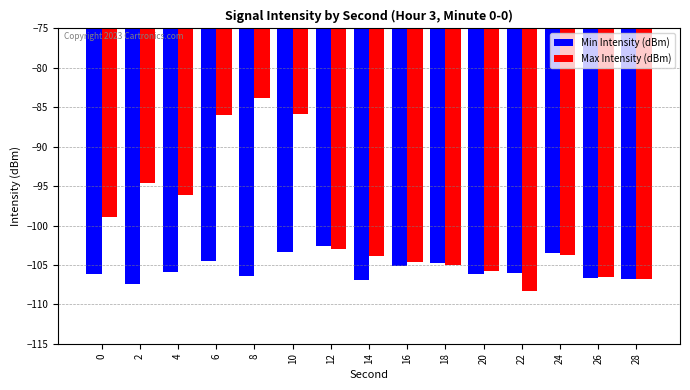

Which series has the widest spread of values?

Max Intensity (dBm)